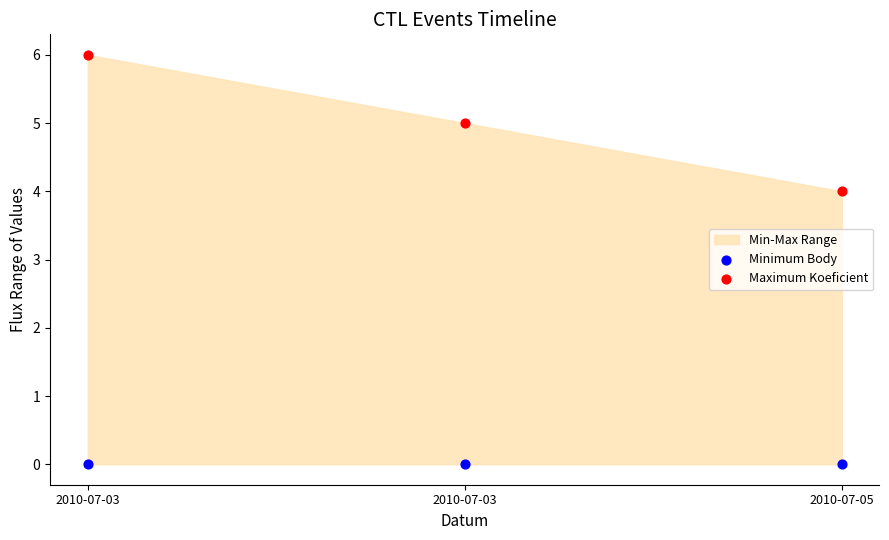

Across all series, what Y value is closest to 3?

4